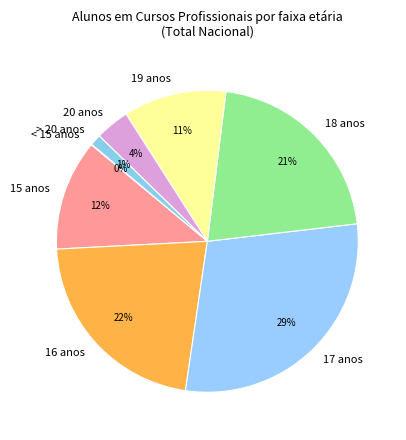

Which slice is the largest?

17 anos